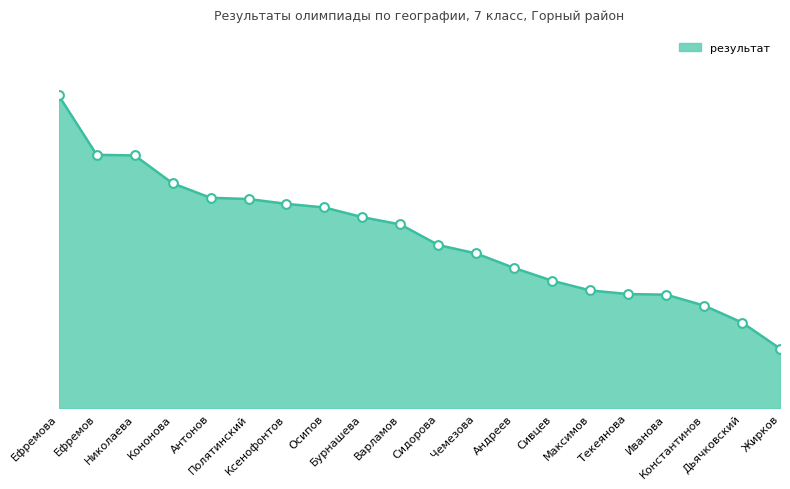

What is the change in value from Ефремова to Дьячковский?

-18.8